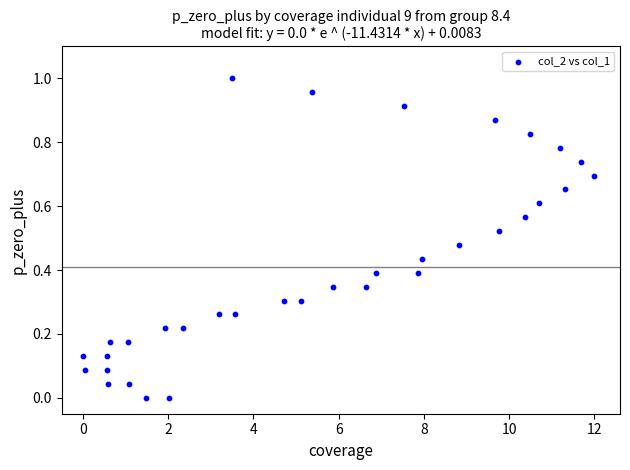

What is the range of X values (max minus min)?

12.0